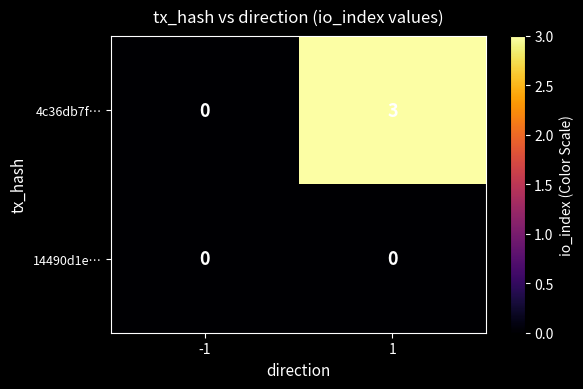

What is the difference between the highest and lowest values at 1?

3